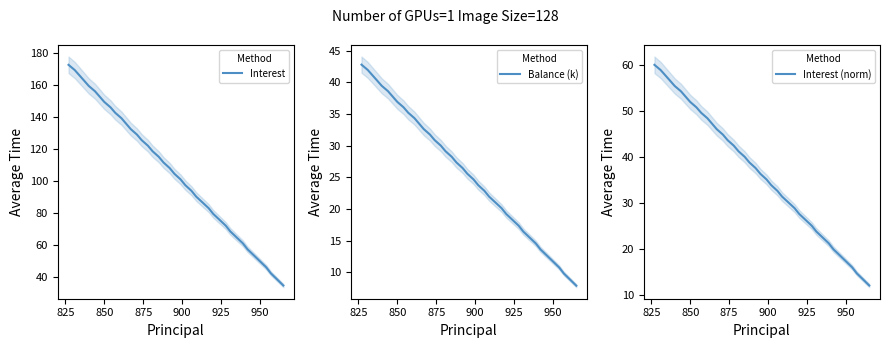

What is the sum of all Balance (k) values?

1030.8